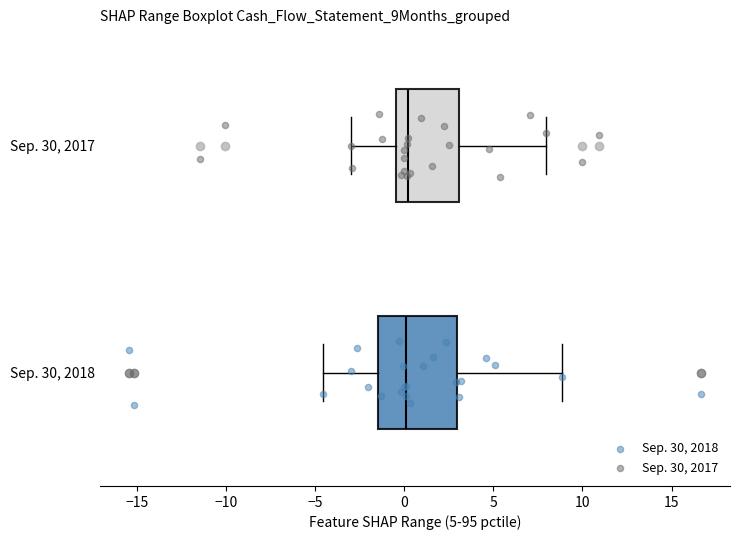

Where is the left edge of the box for Sep. 30, 2018 on the x-axis? The values are not printed on the chart, so give them approximately, as read against the axis.

-1.5